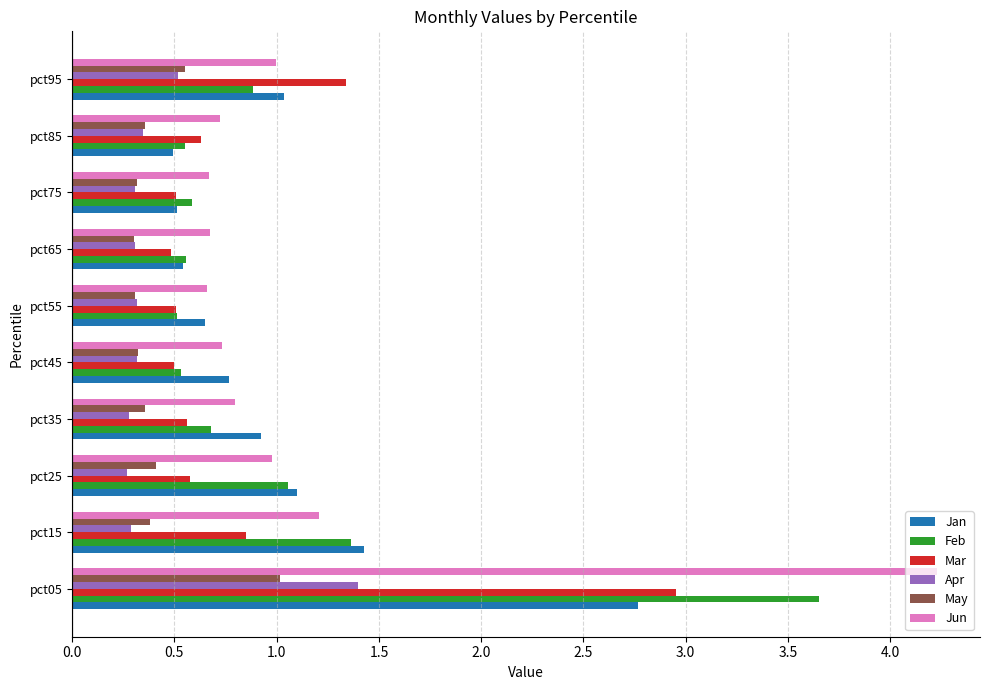

The Jun series shows 0.9 at pct55. True or false?

False